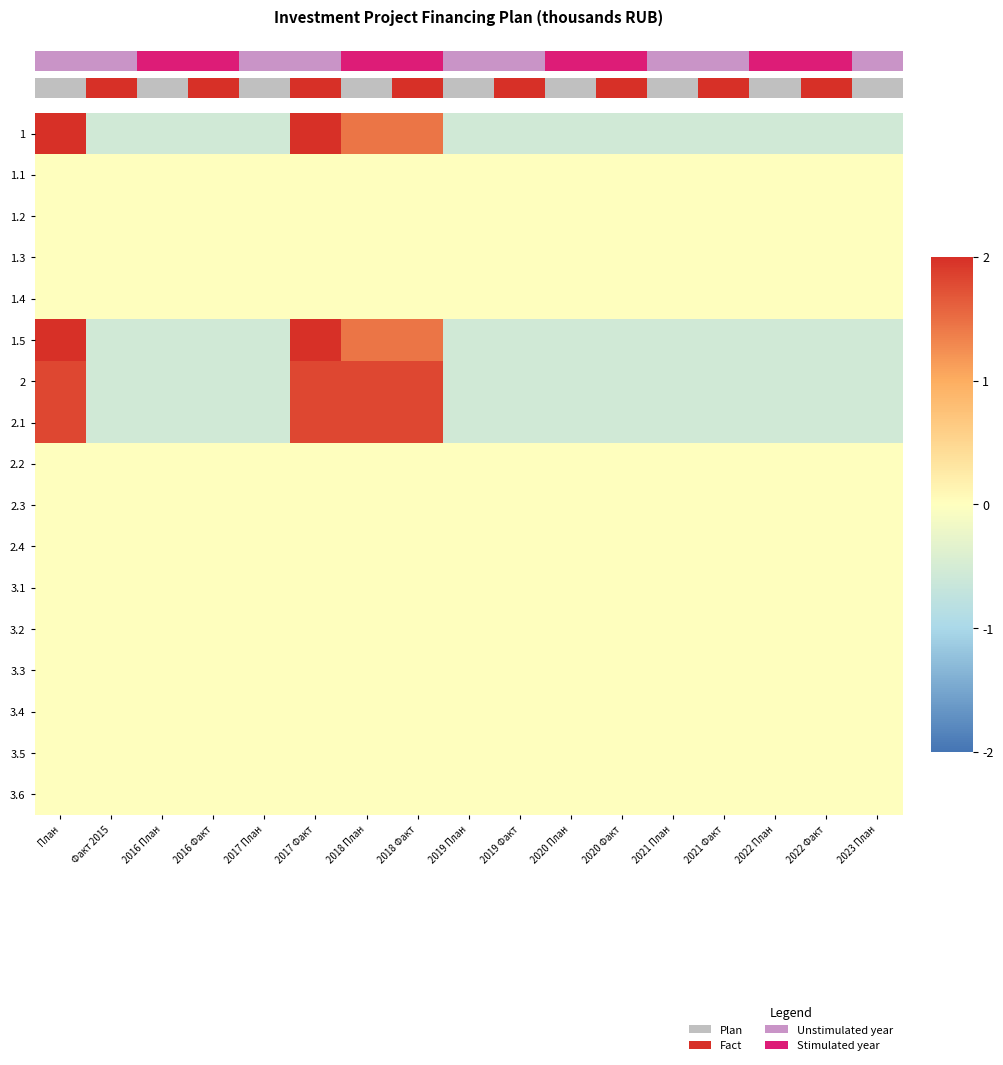

Rank the categories by 1 value from highest to lowest.

План, 2017 Факт, 2018 План, 2018 Факт, Факт 2015, 2016 План, 2016 Факт, 2017 План, 2019 План, 2019 Факт, 2020 План, 2020 Факт, 2021 План, 2021 Факт, 2022 План, 2022 Факт, 2023 План